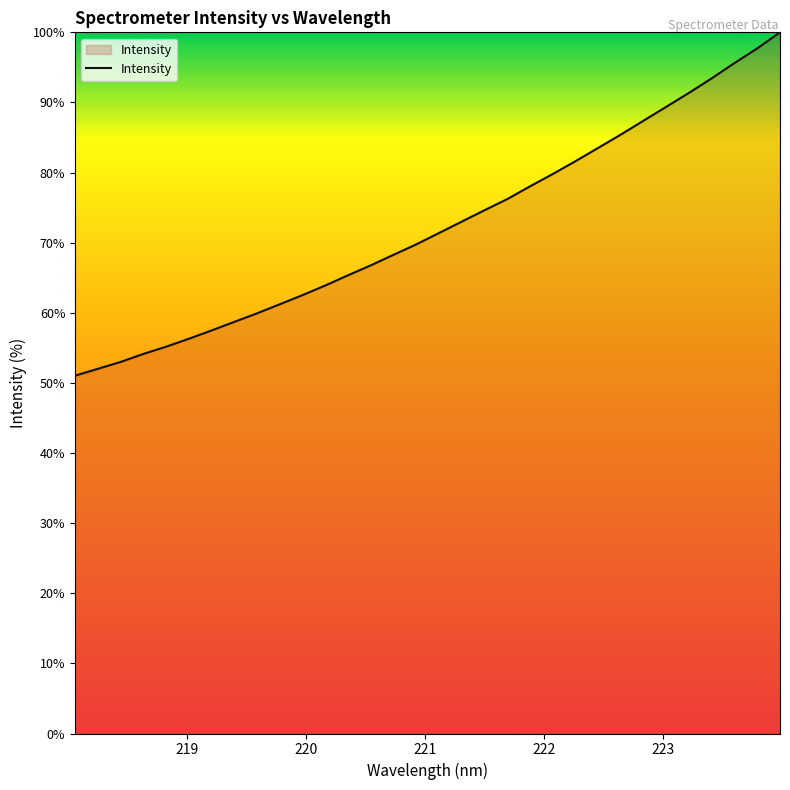

What is the difference between the maximum and minimum values?

49.0